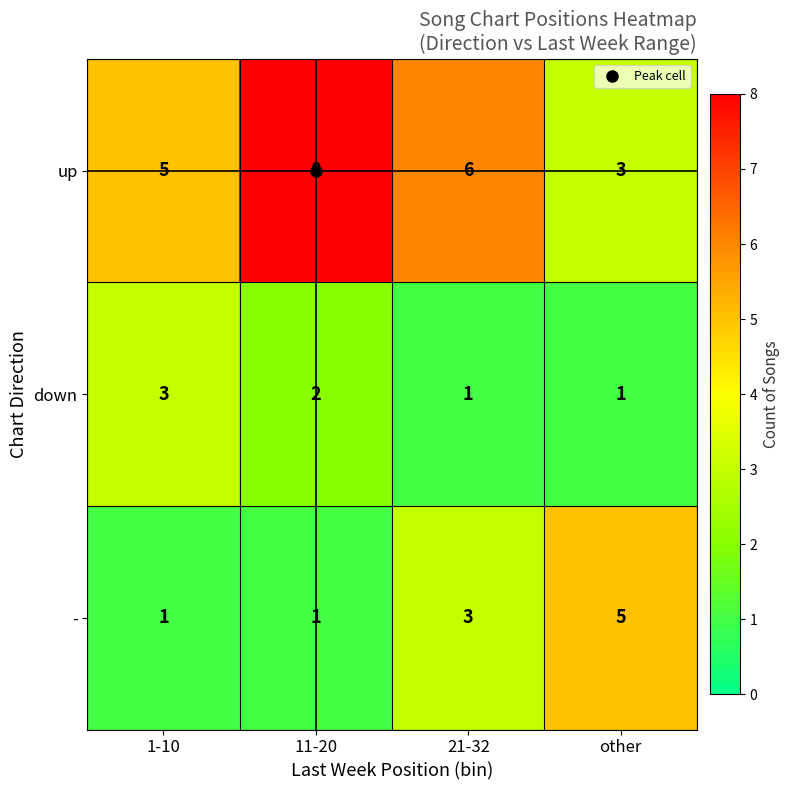

What is the highest value of the up series?

8